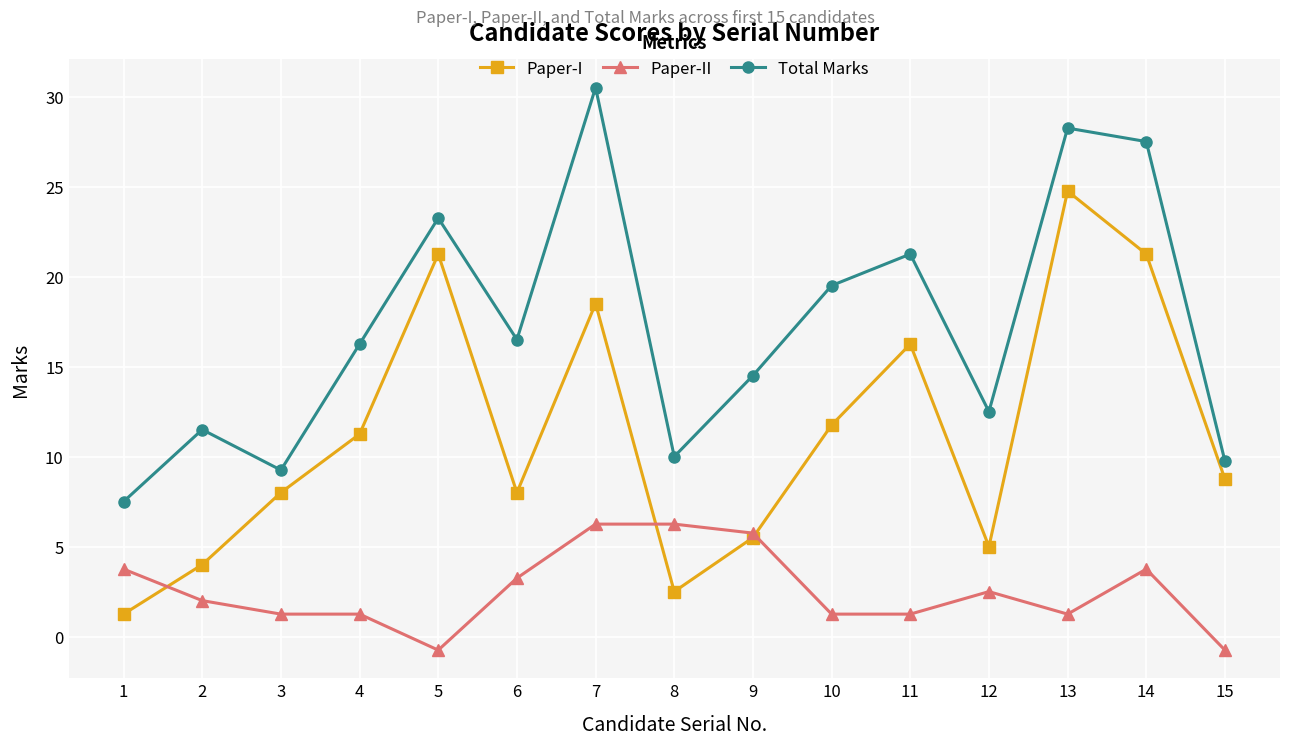

Rank the series by their average value, from lowest to highest.

Paper-II, Paper-I, Total Marks